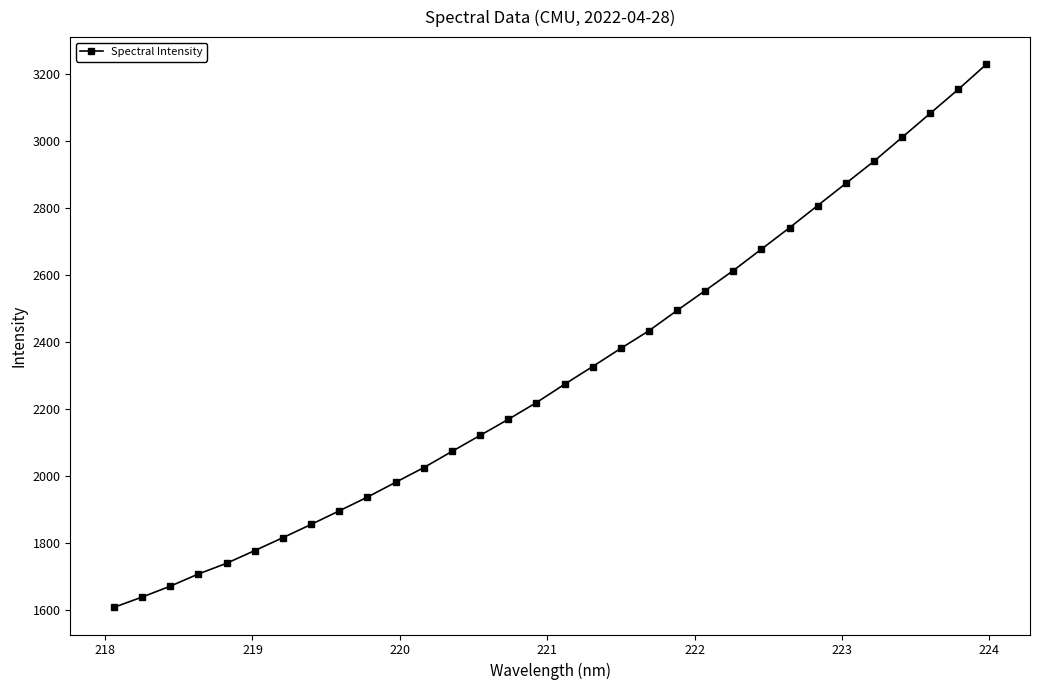

True or false: the data has more than 2 interior local peaks.

False